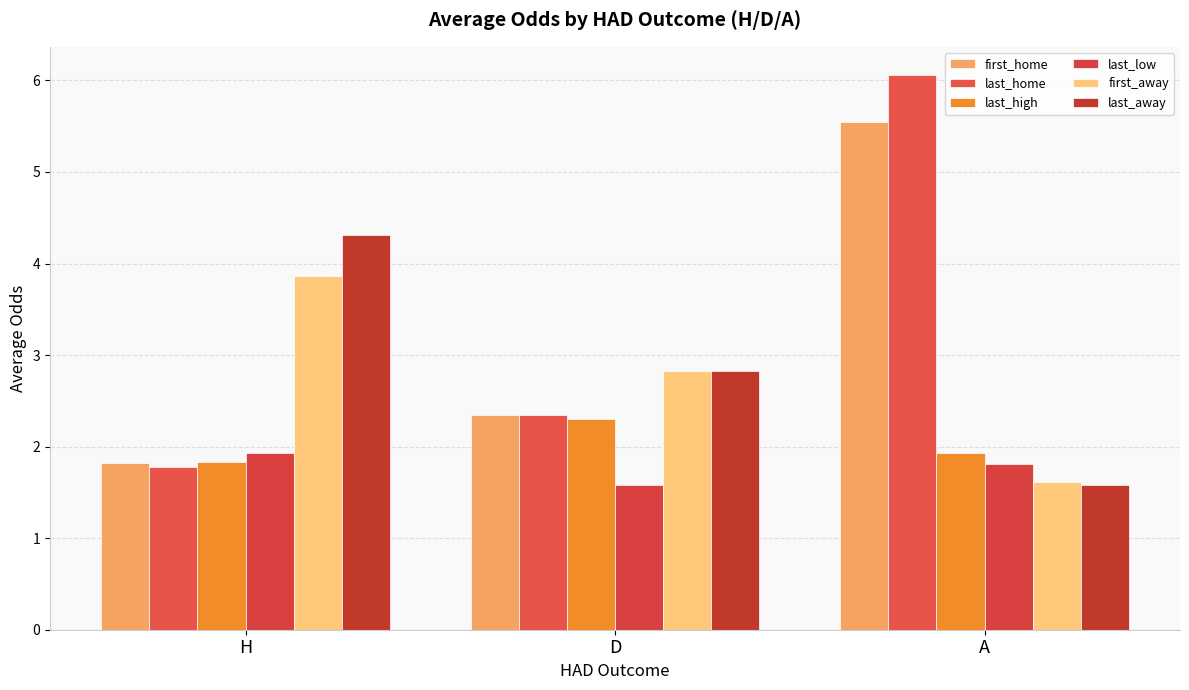

Which has a higher value, H or A?

A